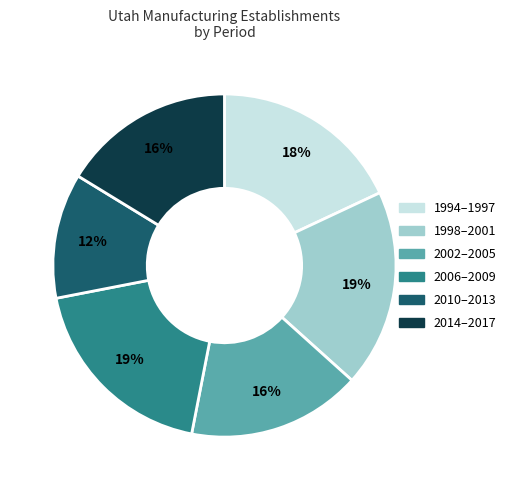

Is there any slice that represents more than half of the pie?

No